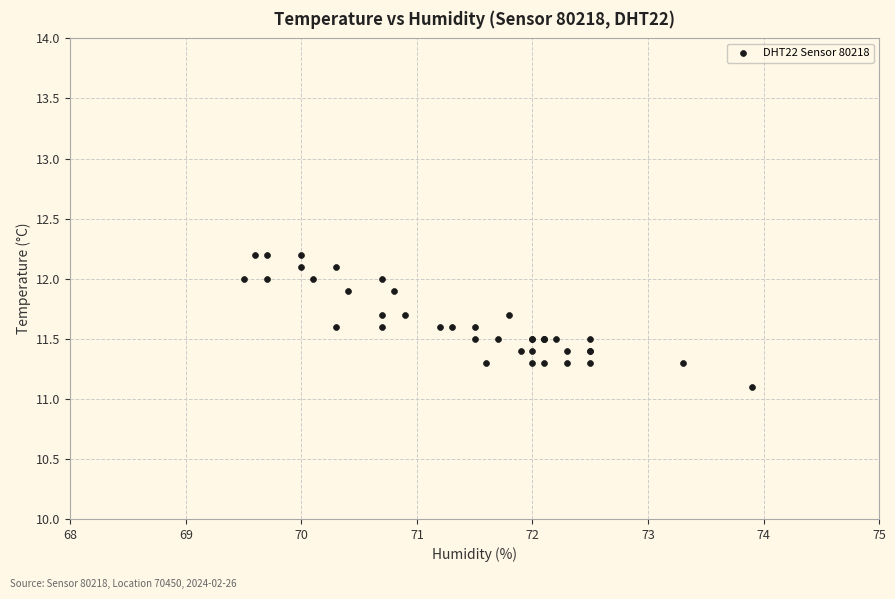

What Y value in the scatter plot is closest to 11?

11.1